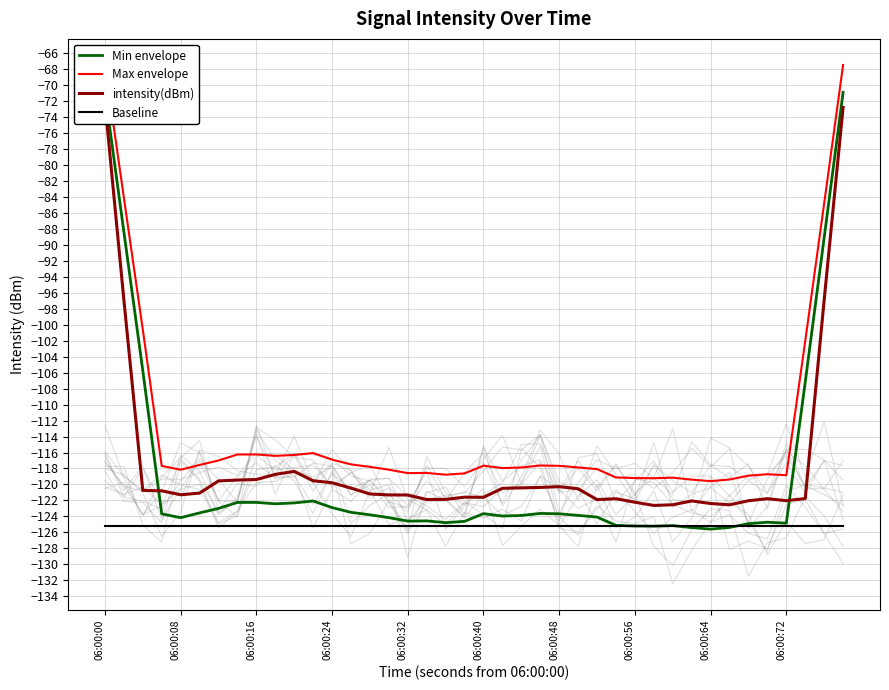

At how many categories does at least one series exceed -79?

2